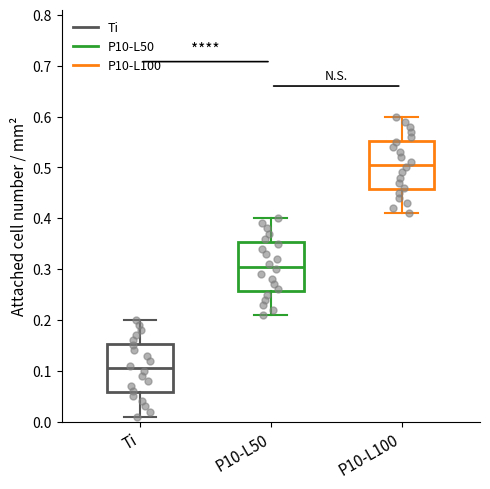

Where does the upper whisker of the box for P10-L50 end on the y-axis? The values are not printed on the chart, so give them approximately, as read against the axis.

0.40